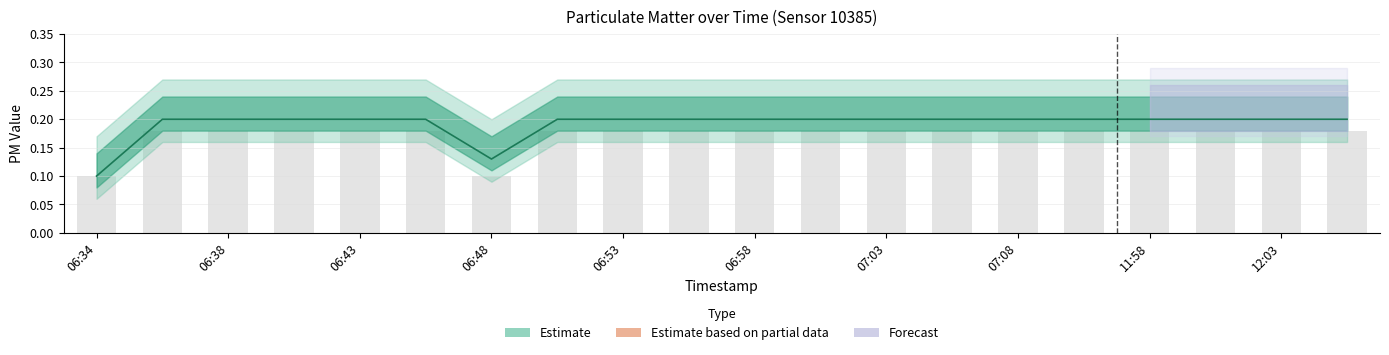

How many P1 values are between 0 and 1?

20